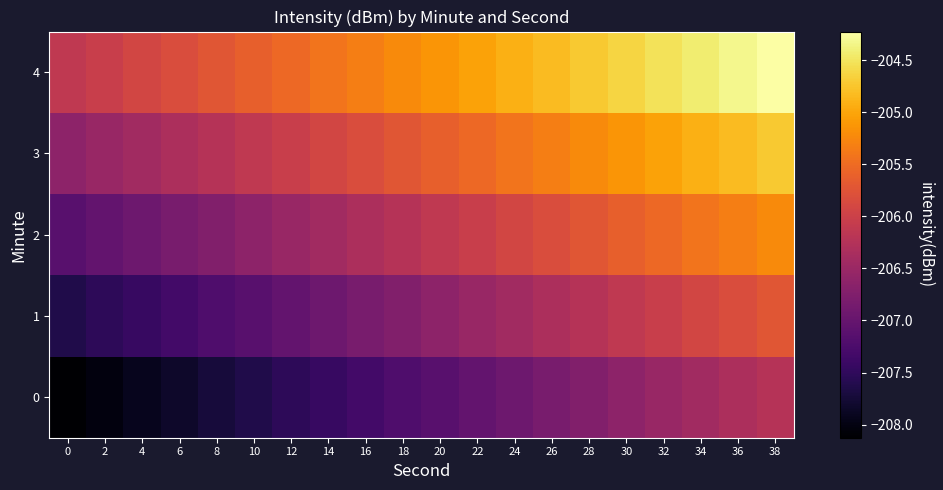

Which category has the highest value across all series?

38